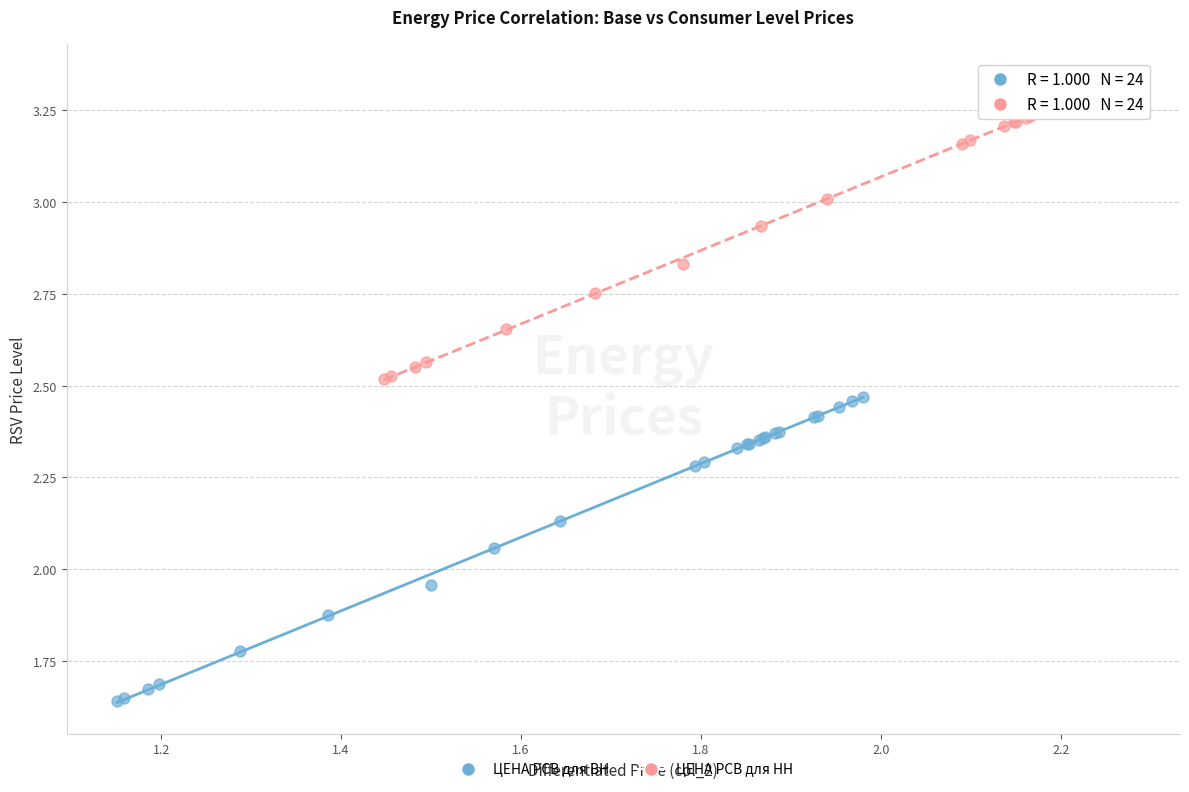

Which series reaches the minimum Y coordinate?

ЦЕНА РСВ для ВН